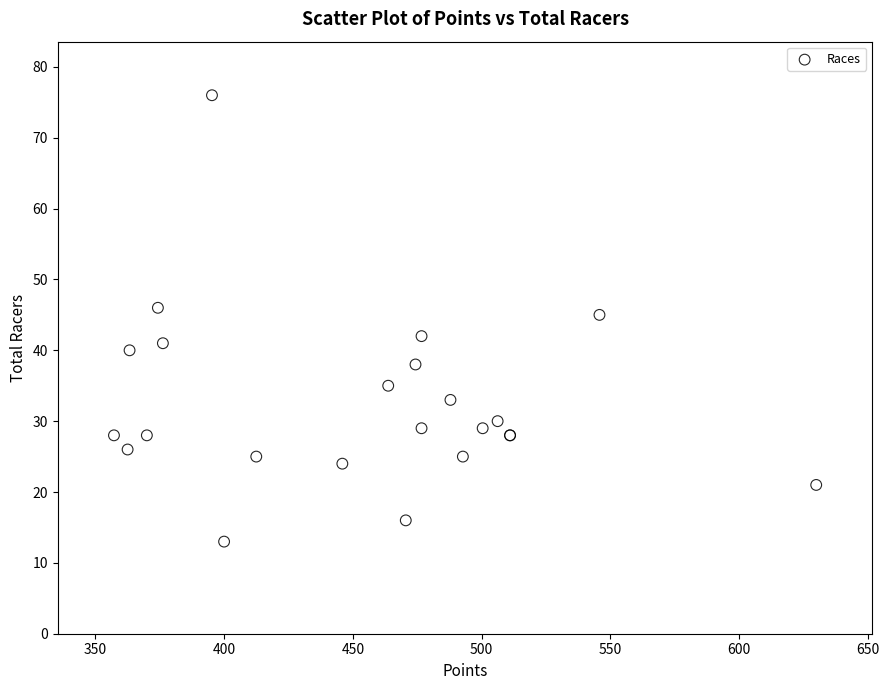

What Y value in the scatter plot is closest to 44?

45